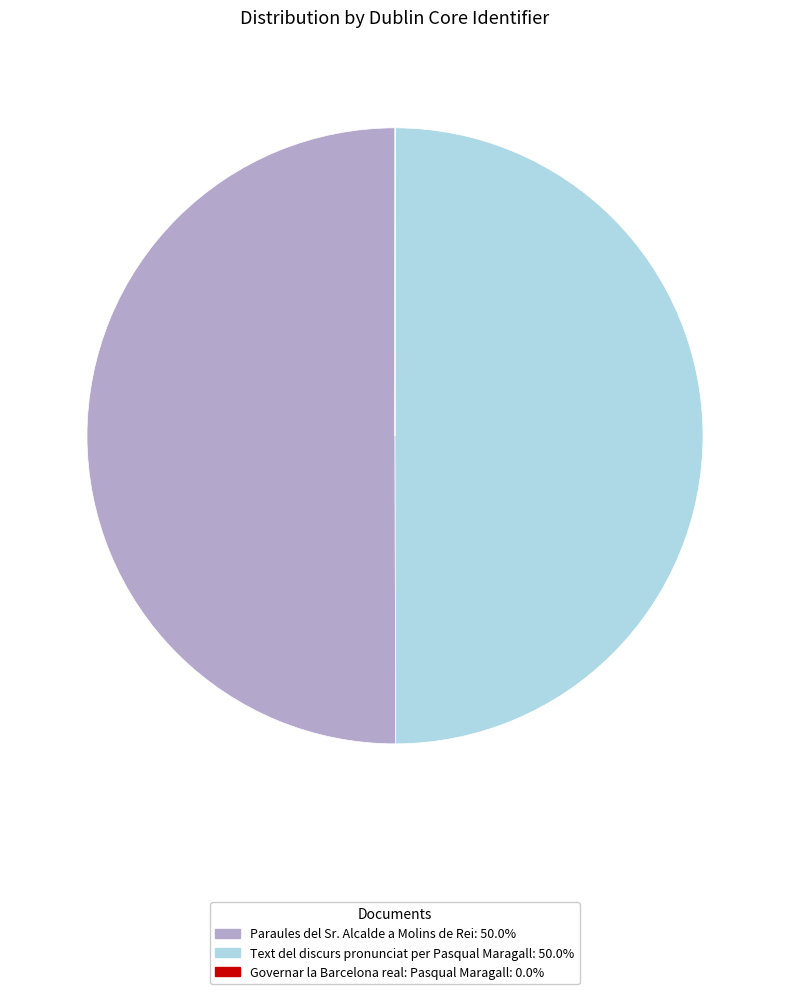

Approximately how many times larger is the value at Paraules del Sr. Alcalde a Molins de Rei compared to Text del discurs pronunciat per Pasqual Maragall?

1.0